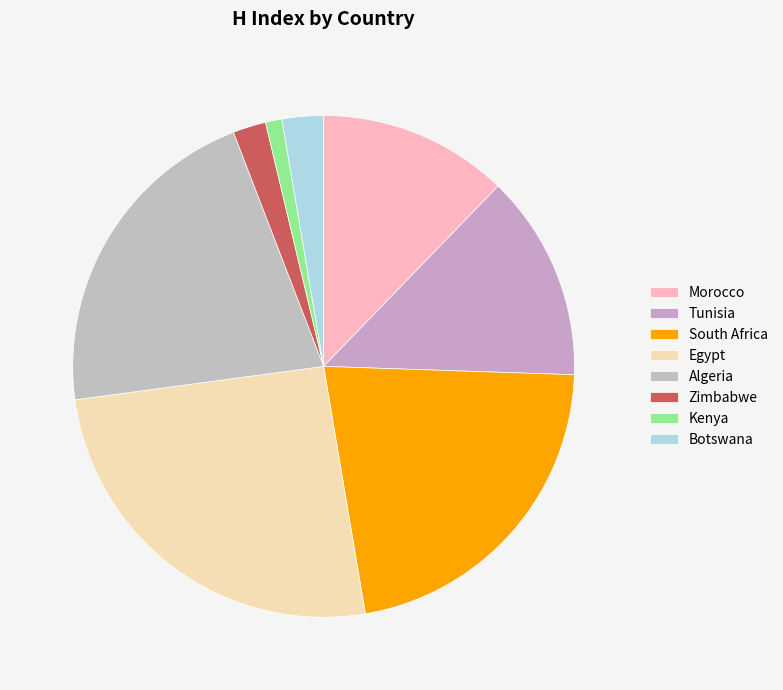

What is the ratio of the value at Egypt to the value at Morocco?

2.1